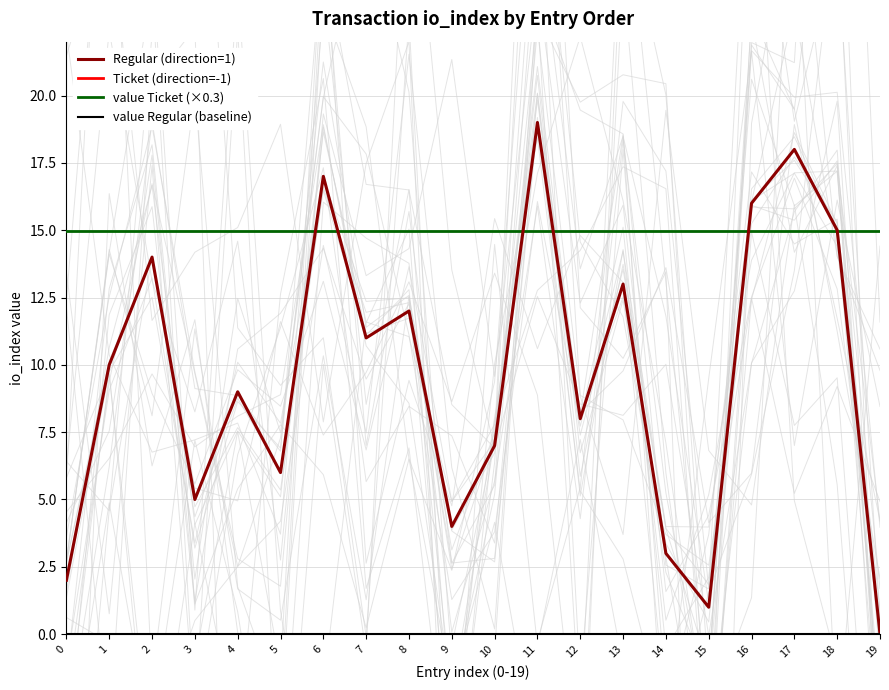

What is the total value across all series at 4?

24.0